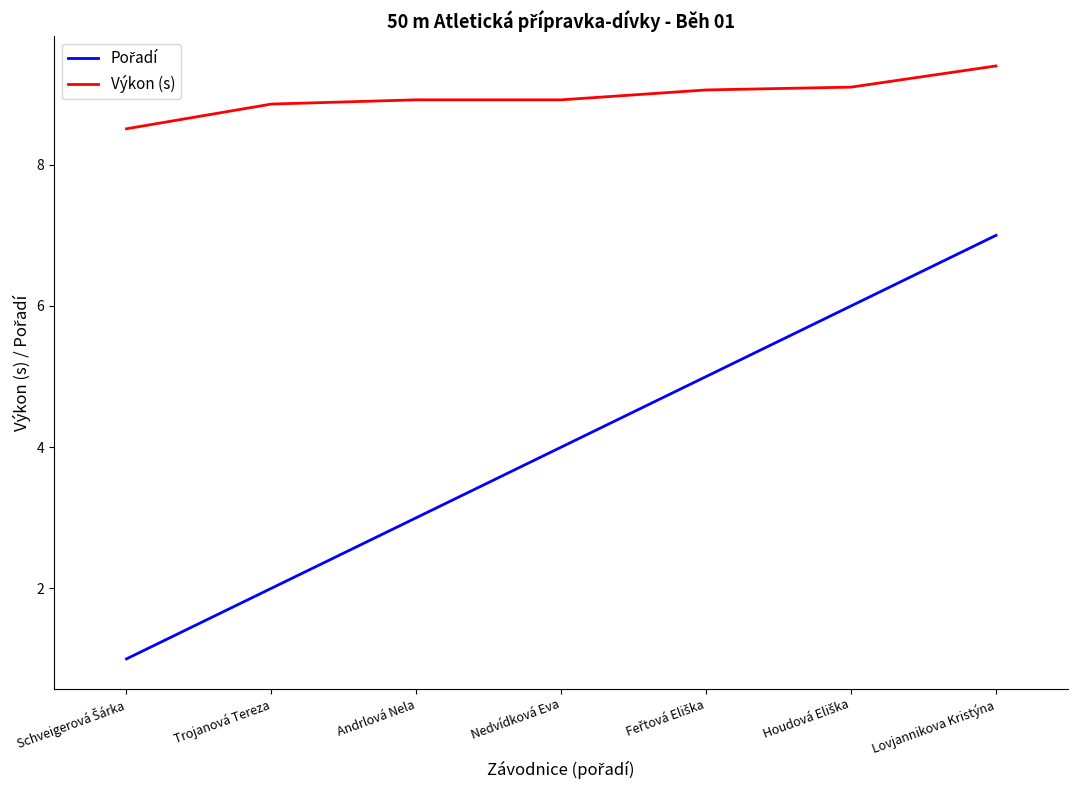

At which category is the sum across all series the highest?

Lovjannikova Kristýna